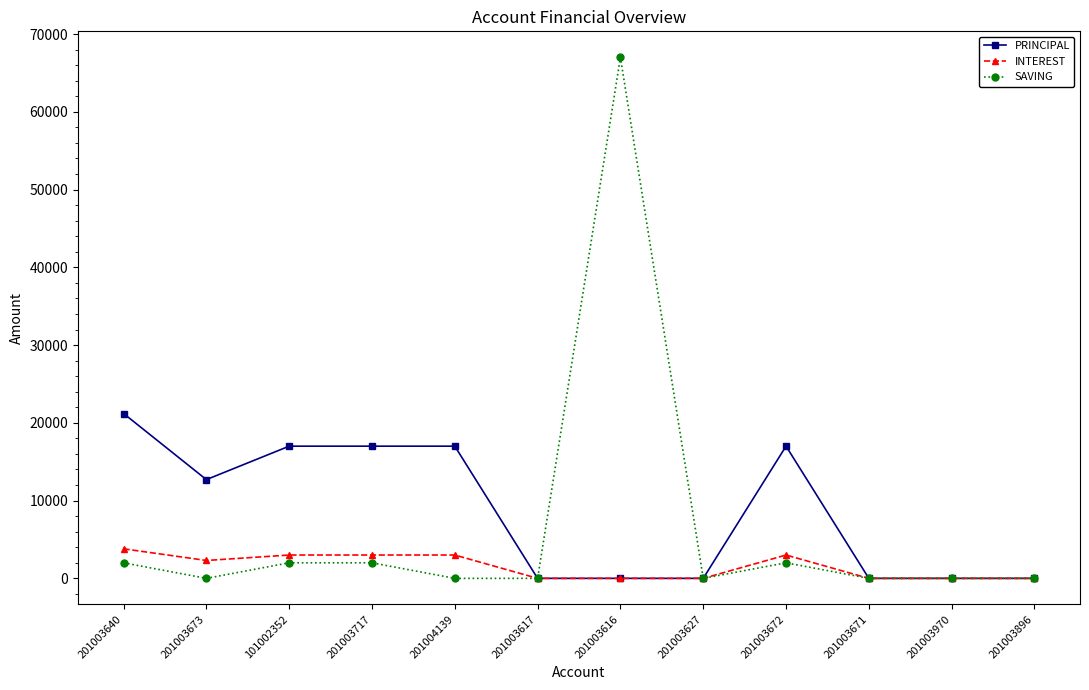

Read the INTEREST value at 201004139.

3000